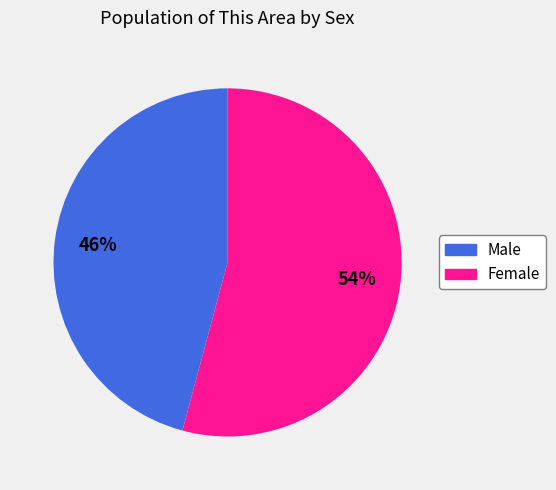

To the nearest percent, what is the difference between the largest and smallest slice percentages?

8%